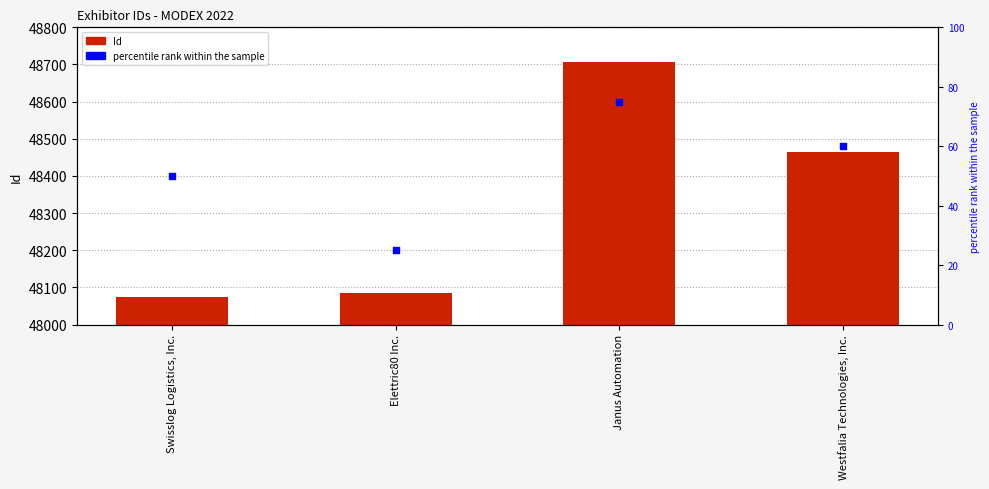

At how many categories does at least one series exceed 46980?

4